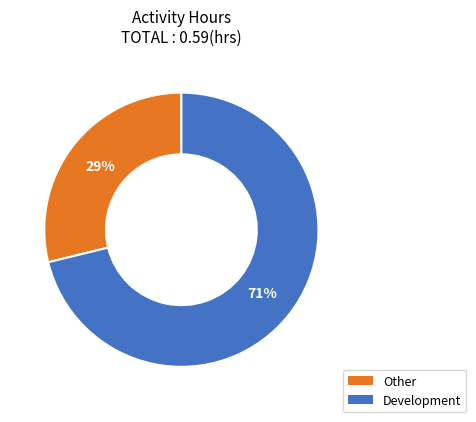

Which slice is the smallest?

Other